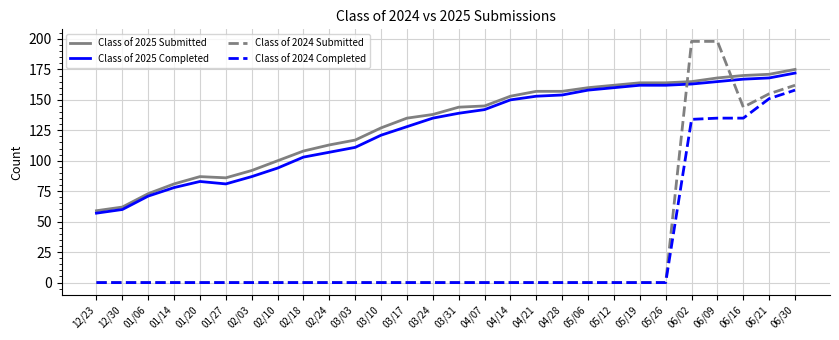

Which series has the largest range (max minus min)?

Class of 2024 Submitted